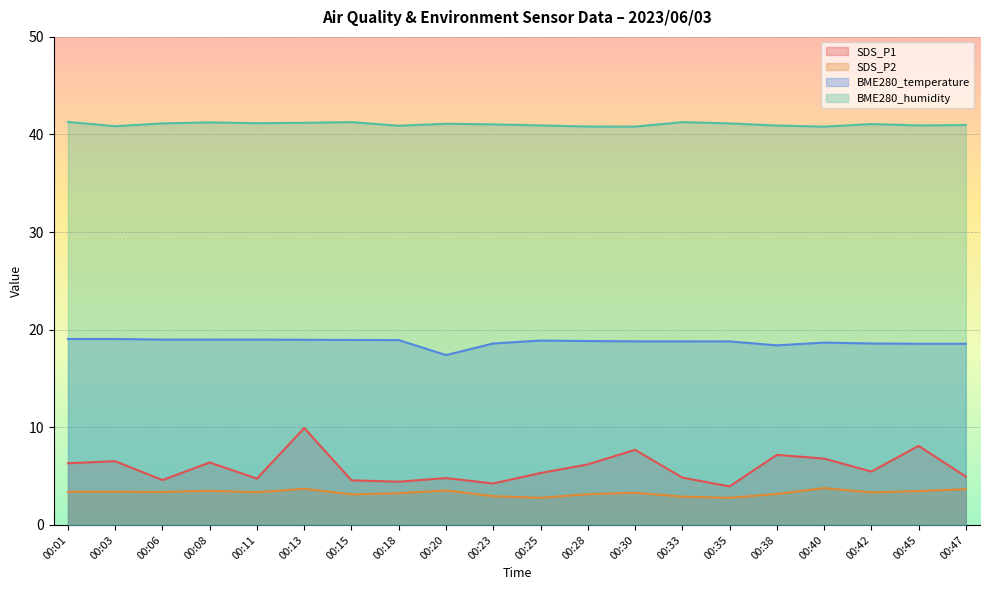

How many categories are shown in the chart?

20